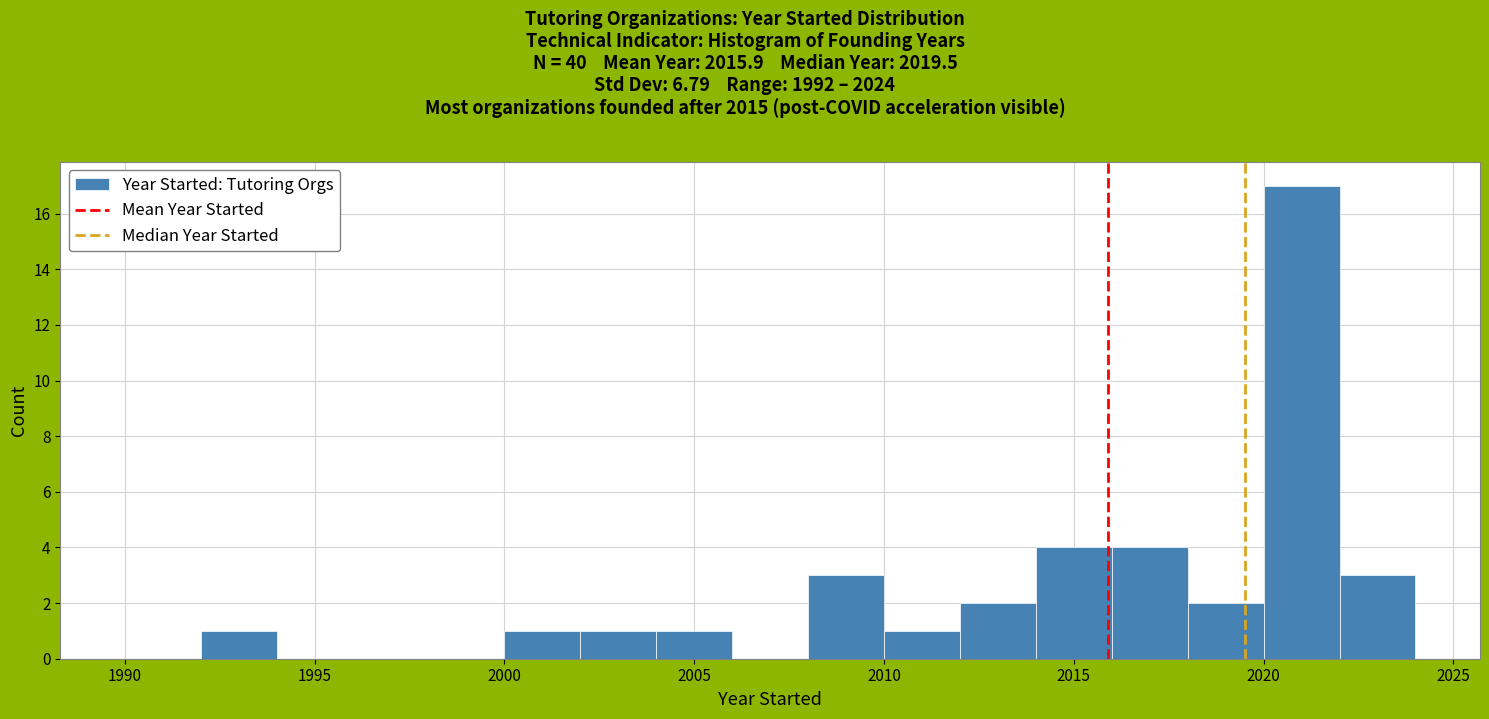

Over which range of the x-axis is the bar tallest?

2020 to 2022